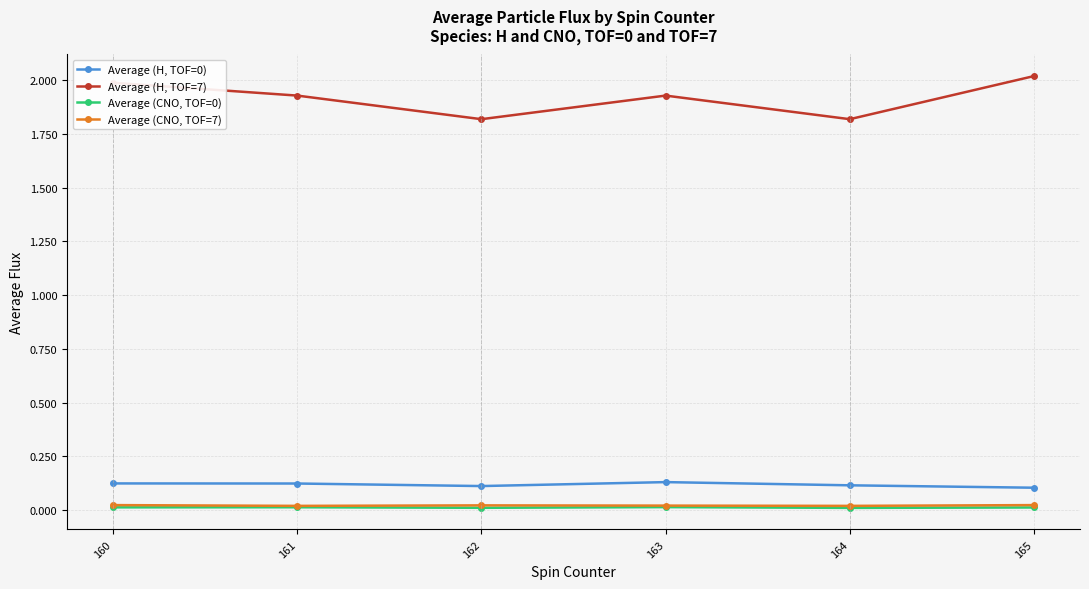

At which category does Average (H, TOF=7) reach its first local valley?

162